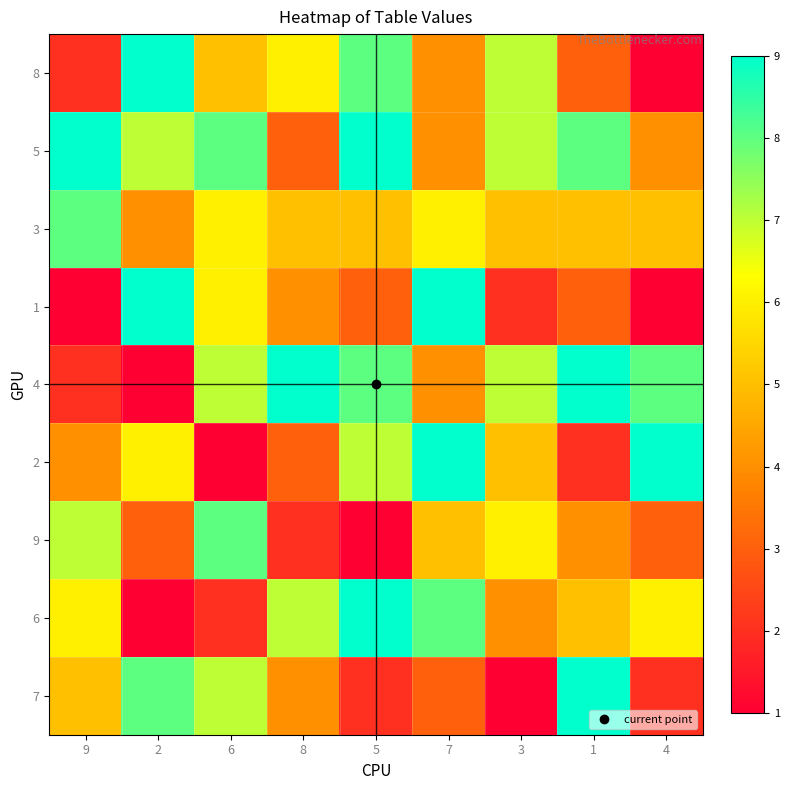

Rank the series by their maximum value, from lowest to highest.

3, 9, 8, 5, 1, 4, 2, 6, 7